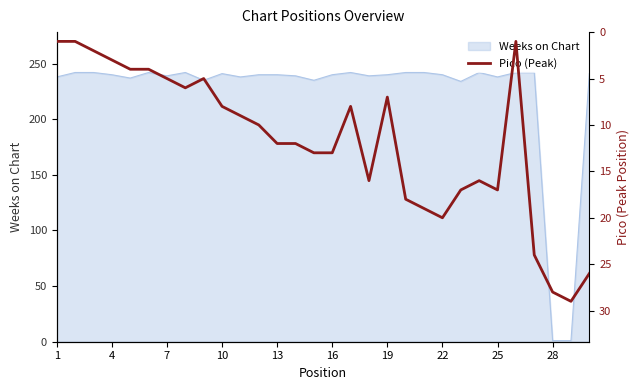

True or false: Weeks on Chart has a value of 240 at 13.

True